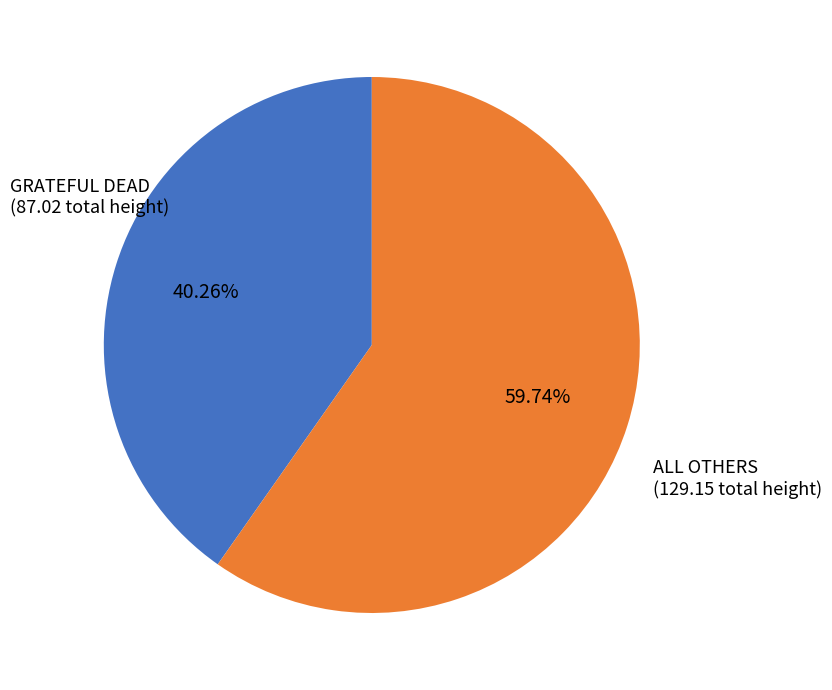

Is there any slice that represents more than half of the pie?

Yes